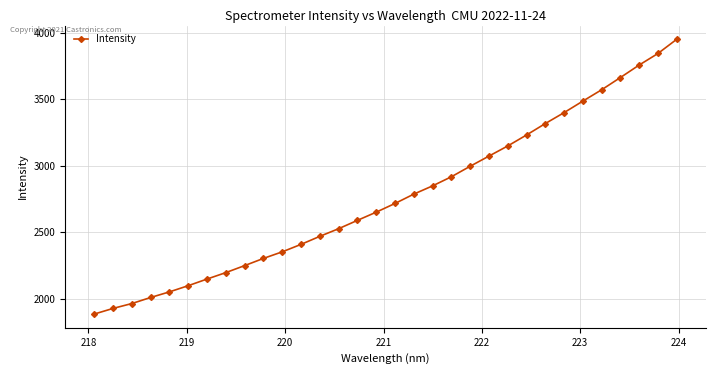

What is the difference between the maximum and minimum values?

2066.0